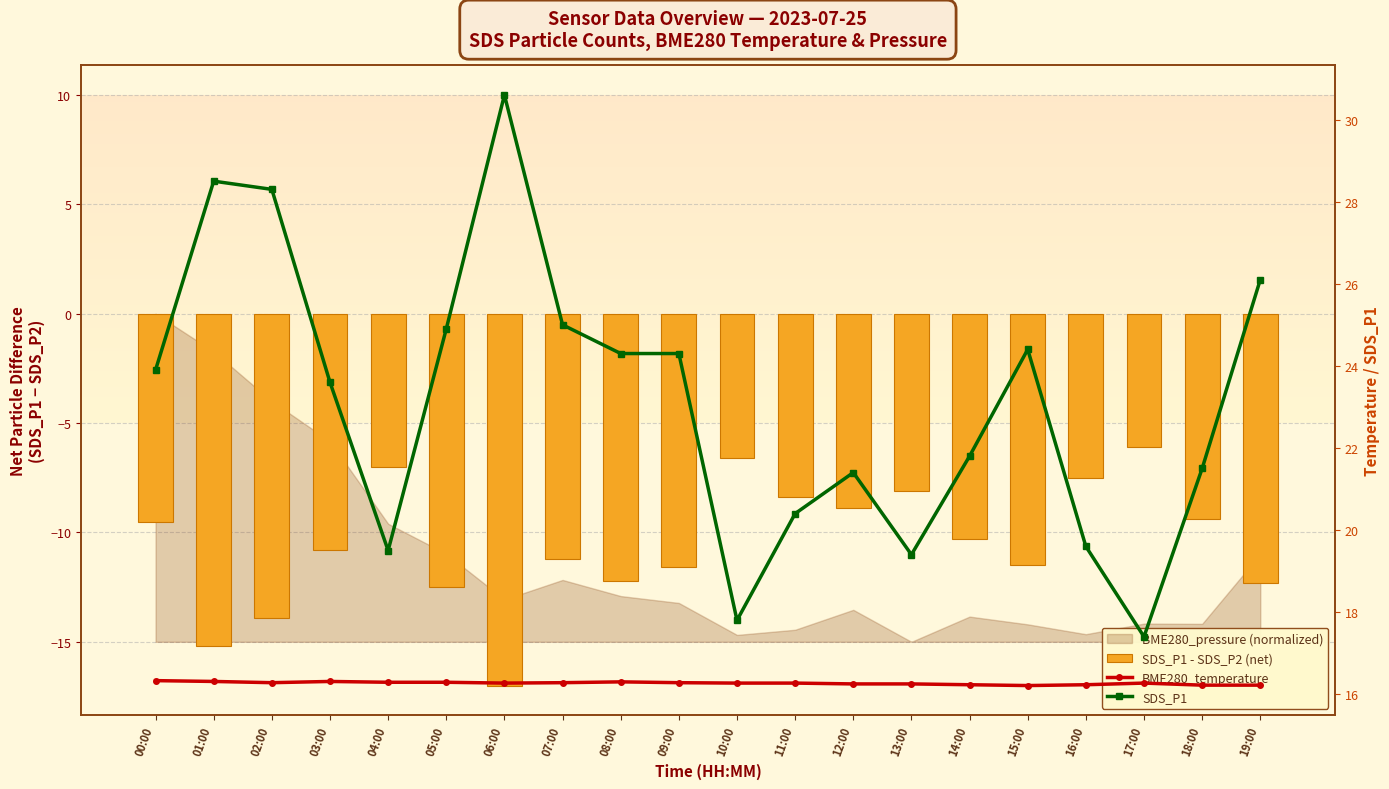

What position from the left is 06:00?

7